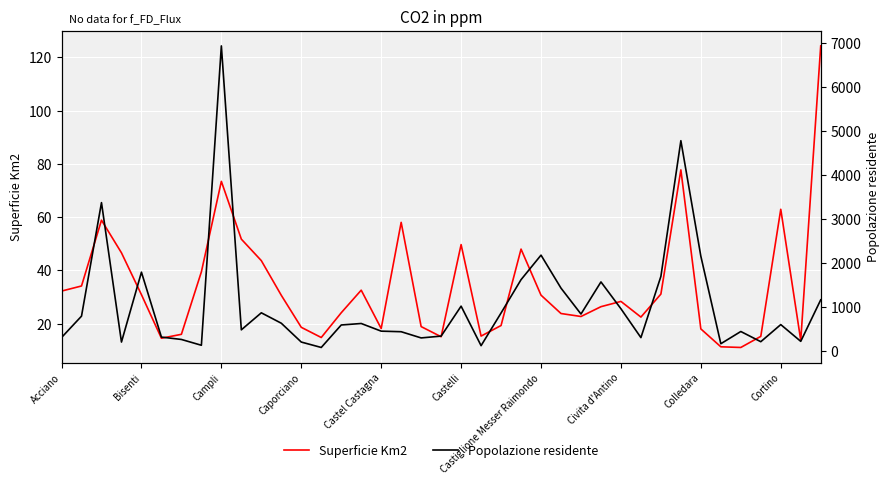

Where does the Superficie Km2 series first go above 28?

Acciano